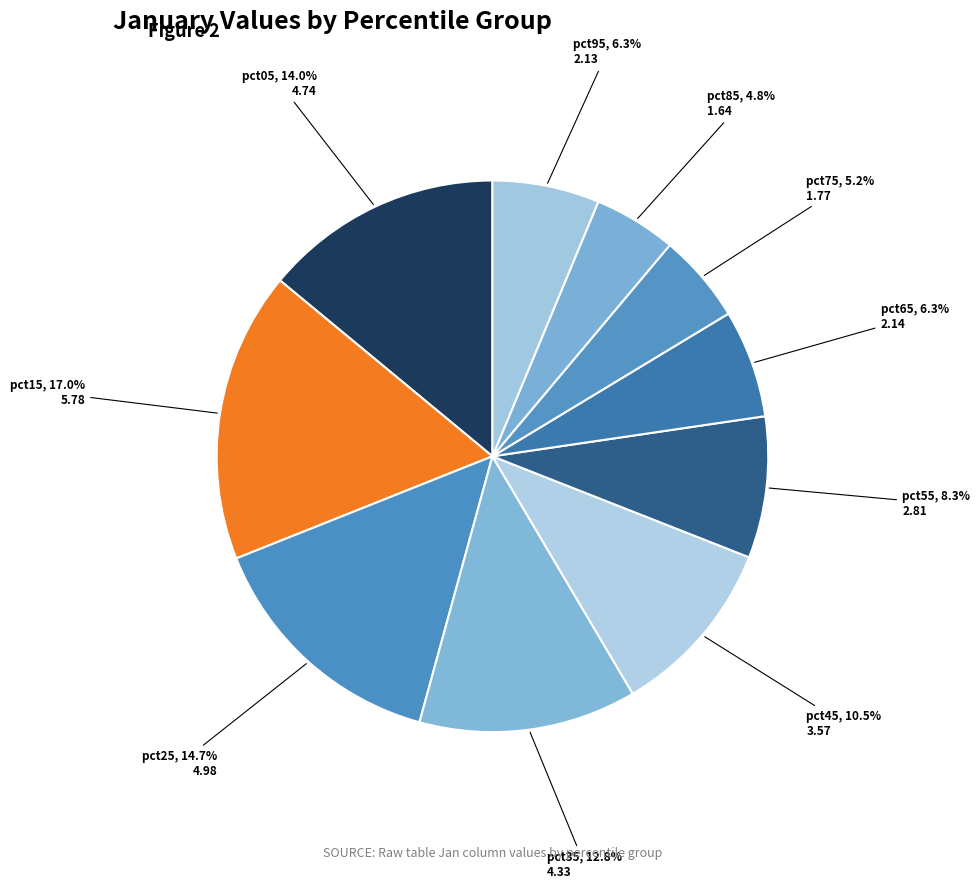

How many segments does this pie chart have?

10